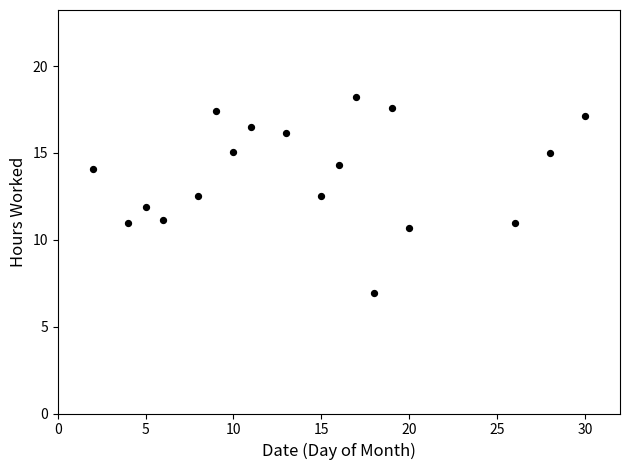

What is the range of X values (max minus min)?

28.0